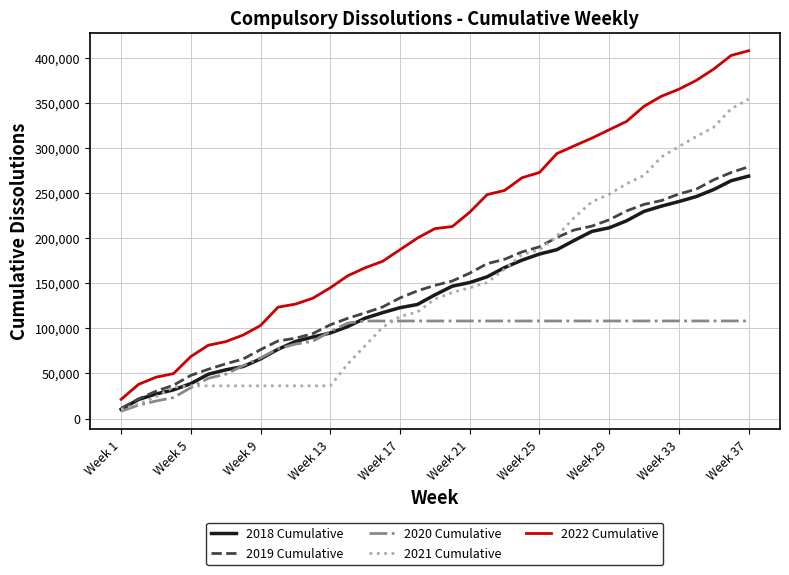

After their last crossing, which series has the higher values: 2018 Cumulative or 2020 Cumulative?

2018 Cumulative